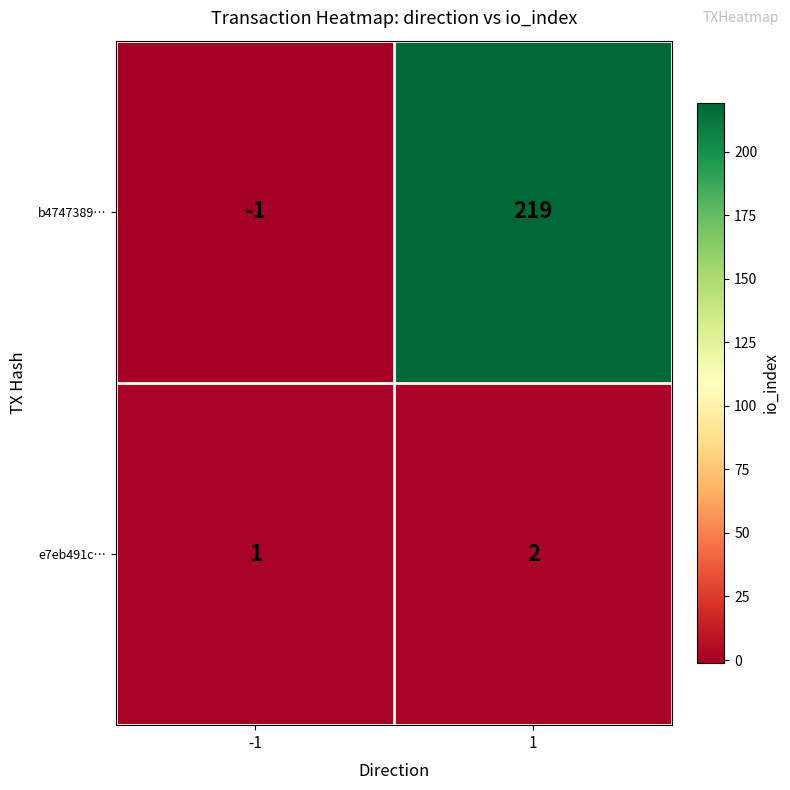

At which category does the chart reach its minimum across all series?

-1